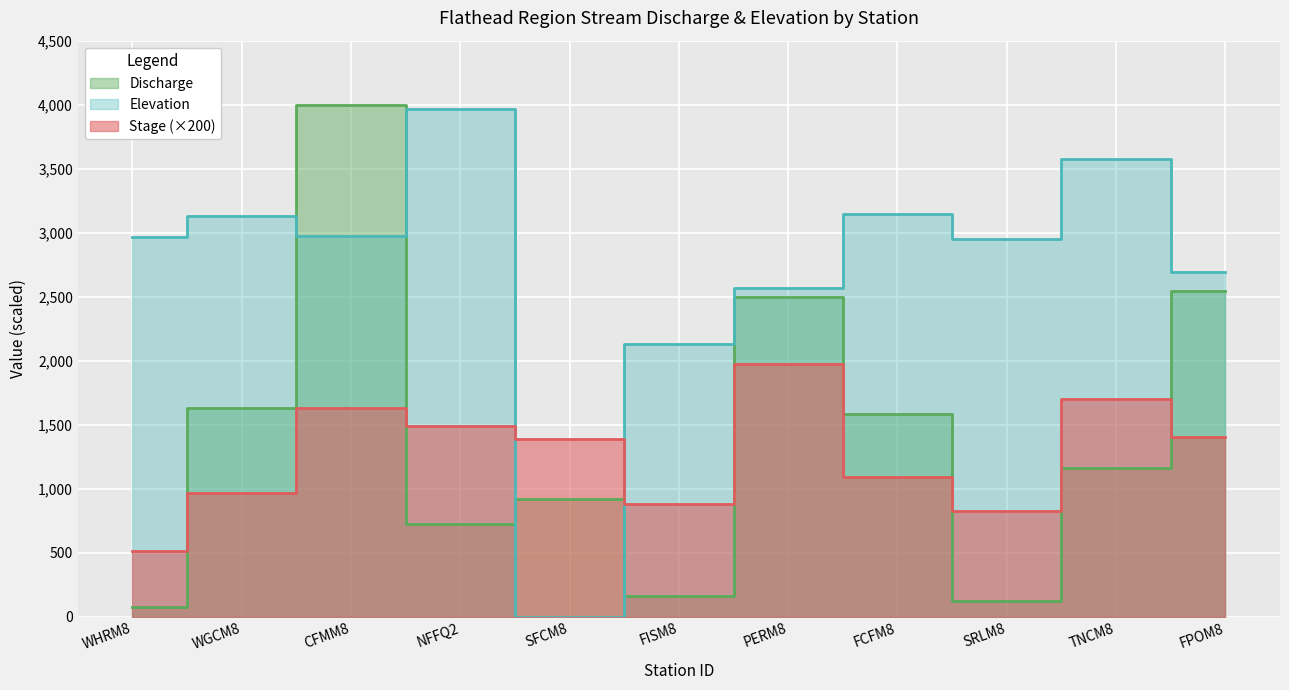

Reading right to left, what are all the values shown in this chart?

Elevation: 2693.0	3575.0	2953.0	3145.0	2569.0	2134.0	0.0	3968.0	2978.0	3129.0	2970.0
Stage: 1402.0	1704.0	828.0	1088.0	1972.0	884.0	1390.0	1490.0	1634.0	966.0	516.0
Discharge: 2546.6	1164.4	121.0	1580.8	2501.4	159.4	916.4	723.3	4000.0	1626.9	76.5